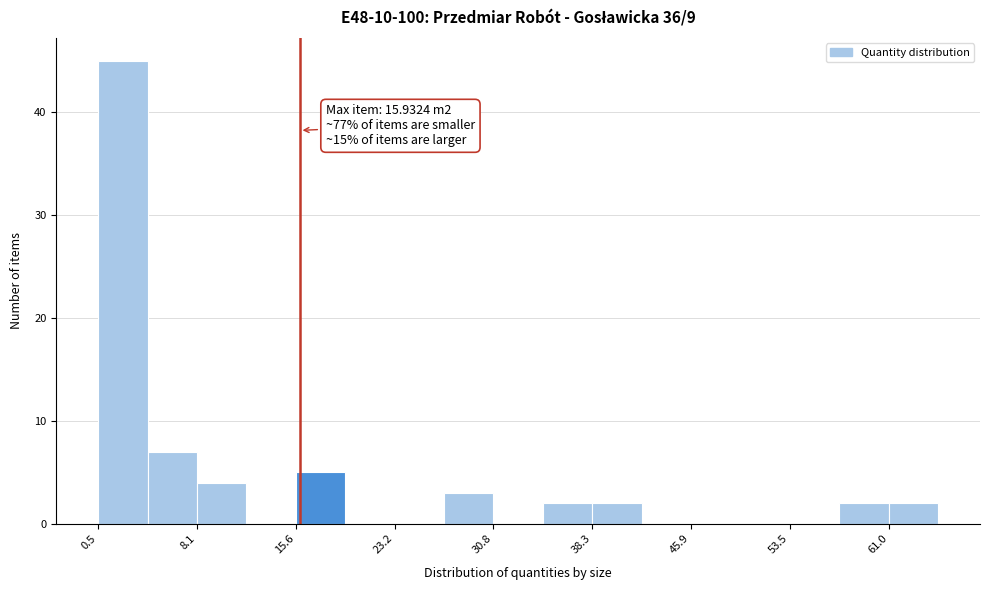

Read against the x-axis, roughly where is the centre of the tallest bar?

2